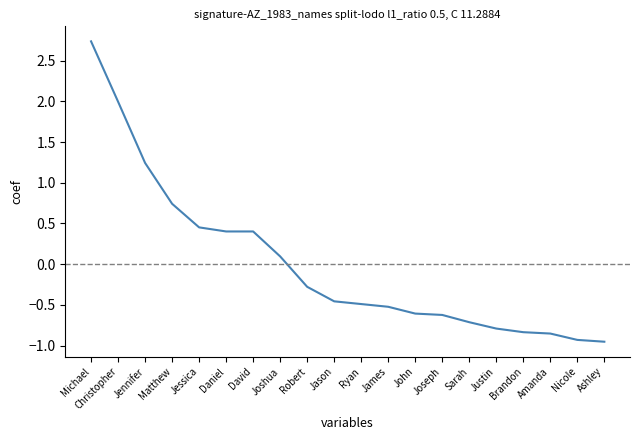

What position from the right is Ashley?

1